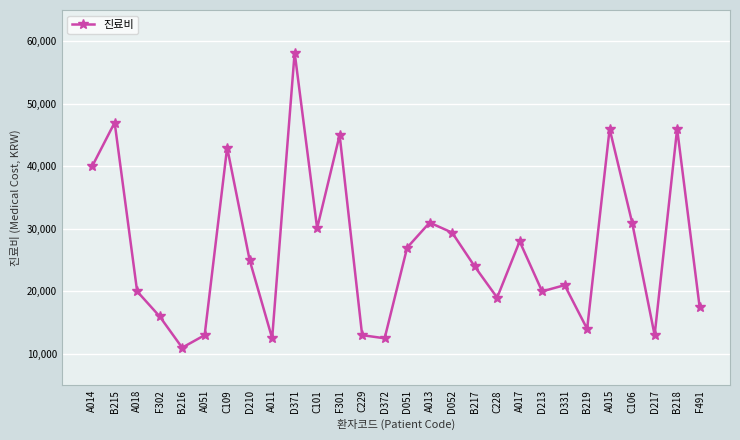

Approximately how many times larger is the value at F491 compared to D331?

0.8